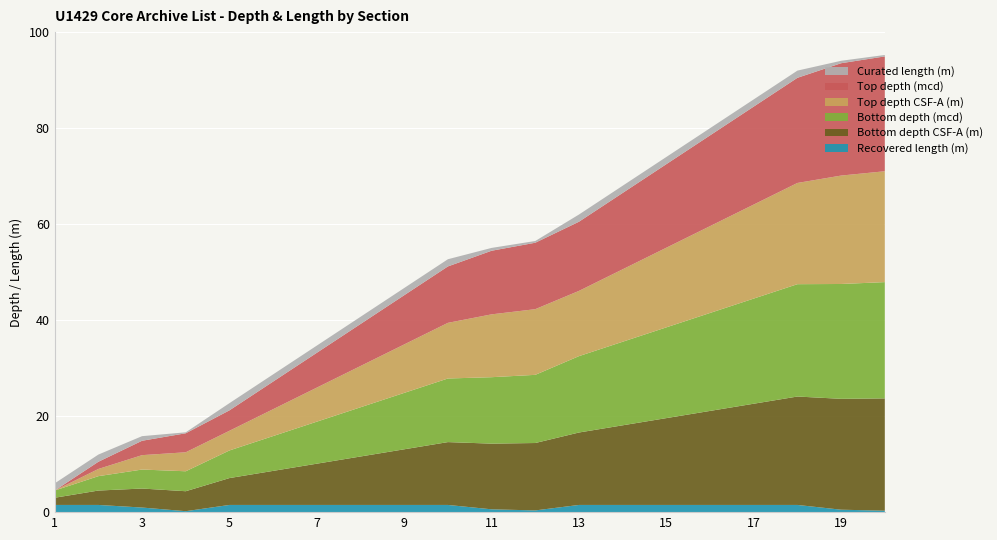

Reading left to right, transcribe all the data shown in this chart.

Recovered length (m): 1.5	1.5	1.0	0.2	1.5	1.5	1.5	1.5	1.5	1.5	0.6	0.4	1.5	1.5	1.5	1.5	1.5	1.5	0.5	0.3
Bottom depth CSF-A (m): 1.5	3.0	4.0	4.2	5.6	7.1	8.6	10.1	11.6	13.1	13.7	14.1	15.1	16.6	18.1	19.6	21.1	22.6	23.1	23.4
Bottom depth (mcd): 1.5	3.0	4.0	4.2	5.8	7.3	8.8	10.3	11.8	13.3	13.8	14.2	15.9	17.4	18.9	20.4	21.9	23.4	23.9	24.2
Top depth CSF-A (m): 0.0	1.5	3.0	4.0	4.1	5.6	7.1	8.6	10.1	11.6	13.1	13.7	13.6	15.1	16.6	18.1	19.6	21.1	22.6	23.1
Top depth (mcd): 0.0	1.5	3.0	4.0	4.3	5.8	7.3	8.8	10.3	11.8	13.3	13.8	14.4	15.9	17.4	18.9	20.4	21.9	23.4	23.9
Curated length (m): 1.5	1.5	1.0	0.2	1.5	1.5	1.5	1.5	1.5	1.5	0.6	0.4	1.5	1.5	1.5	1.5	1.5	1.5	0.5	0.3